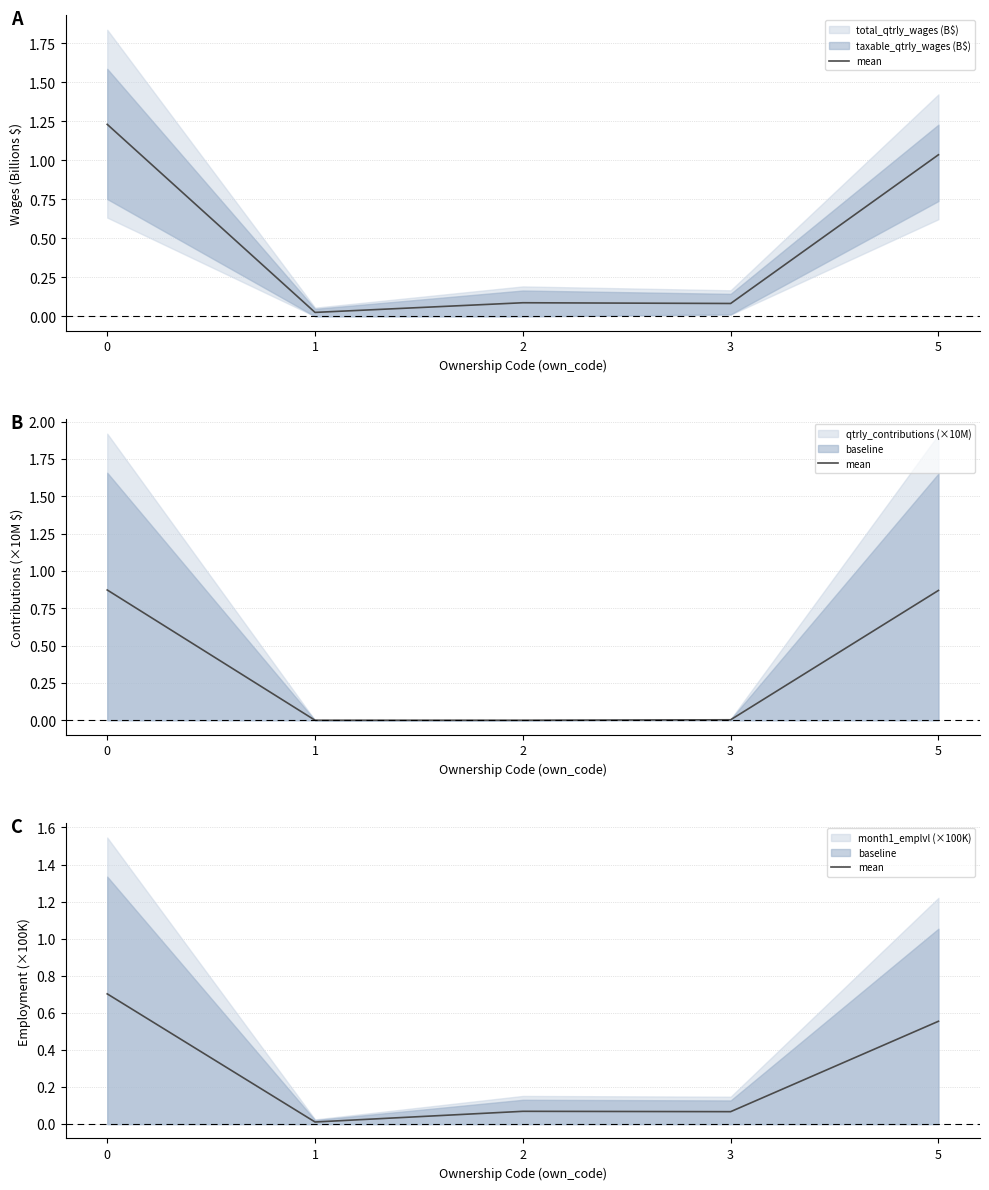

How many interior local valleys (lower than both neighbors) does the data have?

2